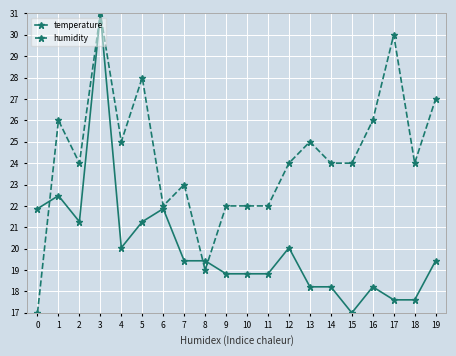

Is it true that humidity equals 22.0 at 6?

True